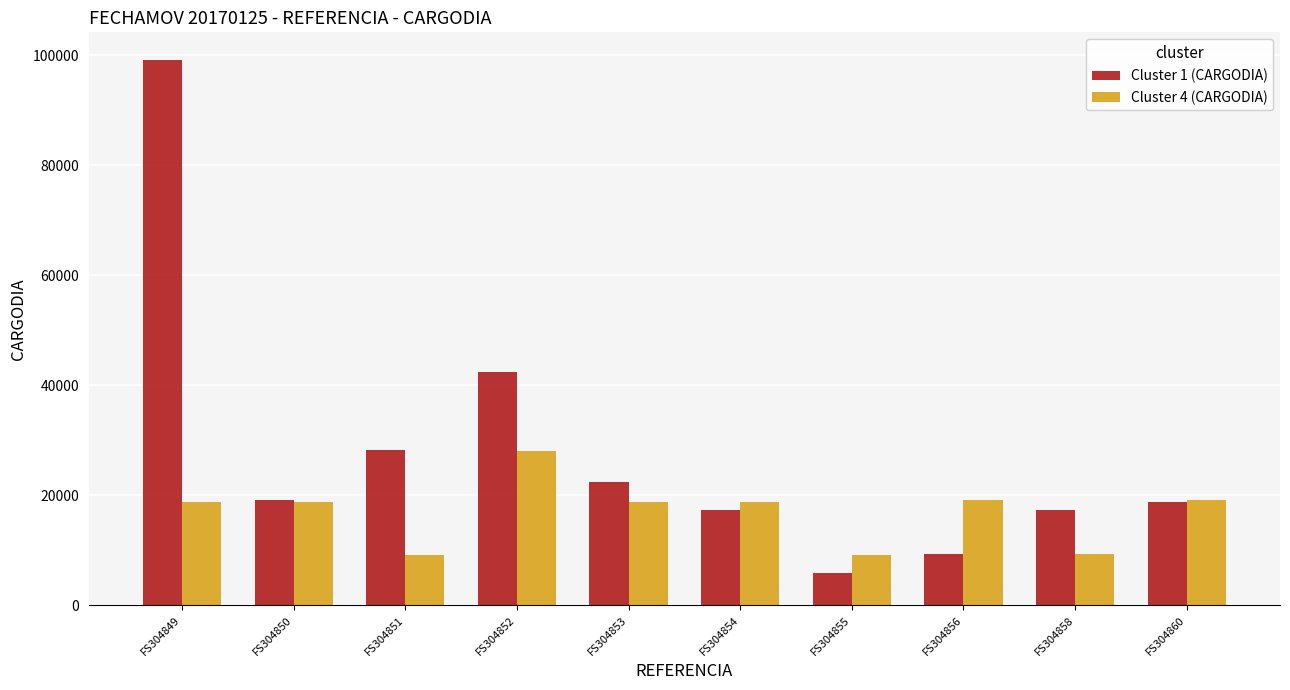

What is the difference between the highest and lowest values at FS304853?

3634.9